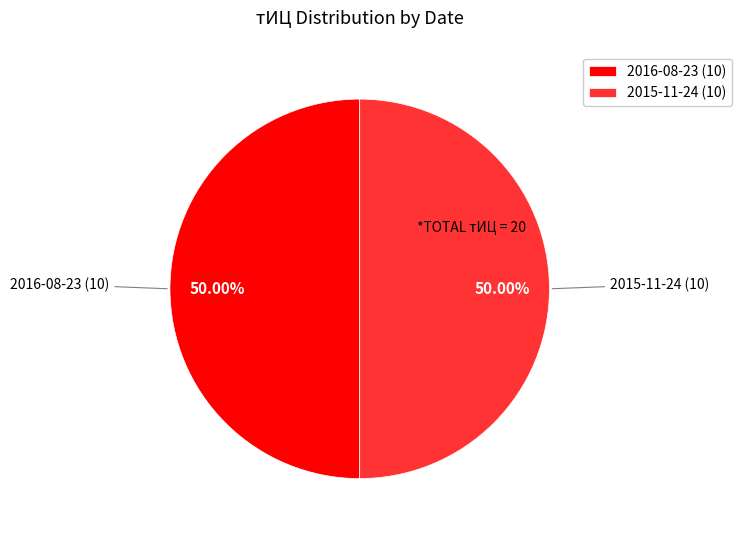

Is the sum of 2015-11-24 (10) and 2016-08-23 (10) greater than half?

Yes